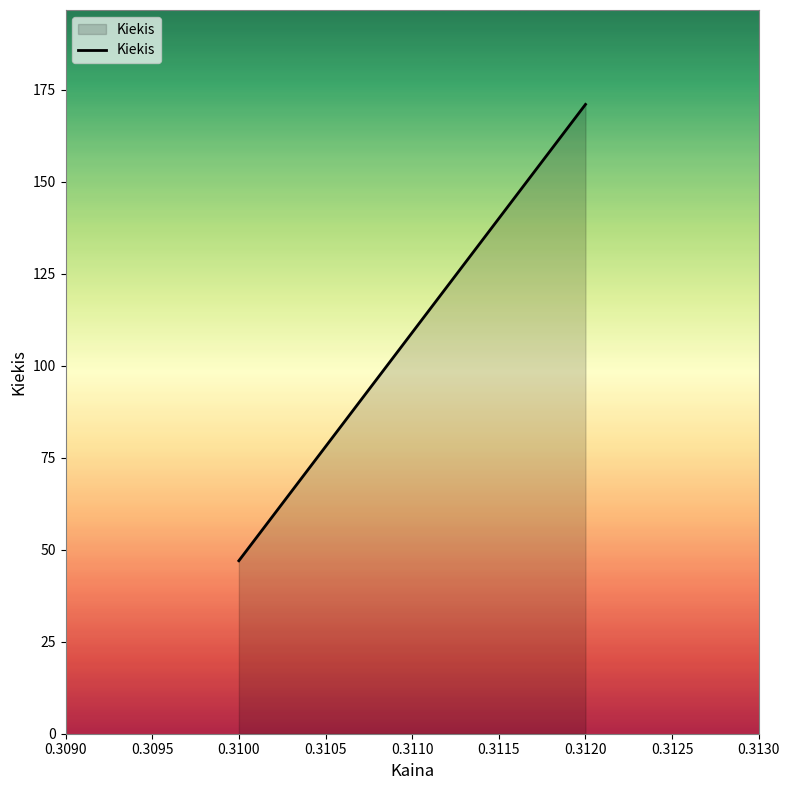

How many distinct data groups are displayed?

1